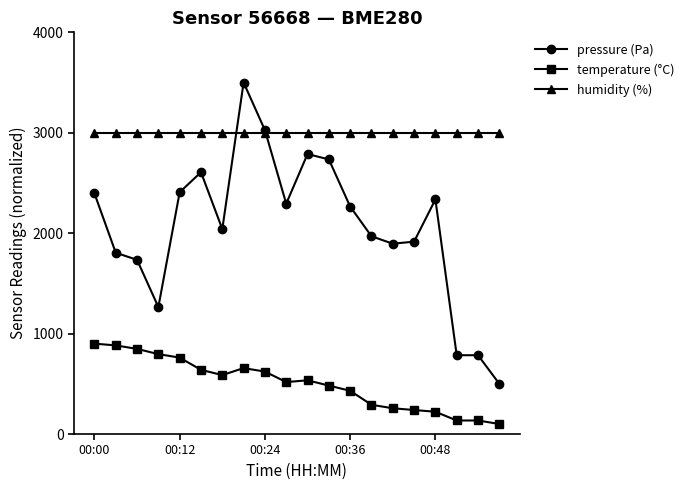

Which series has the largest total across all categories?

humidity (%)